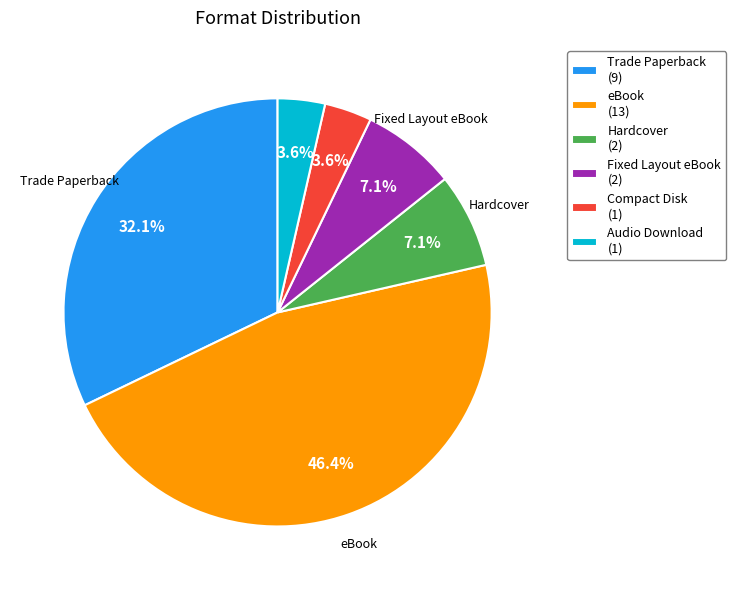

Is there any slice that represents more than half of the pie?

No